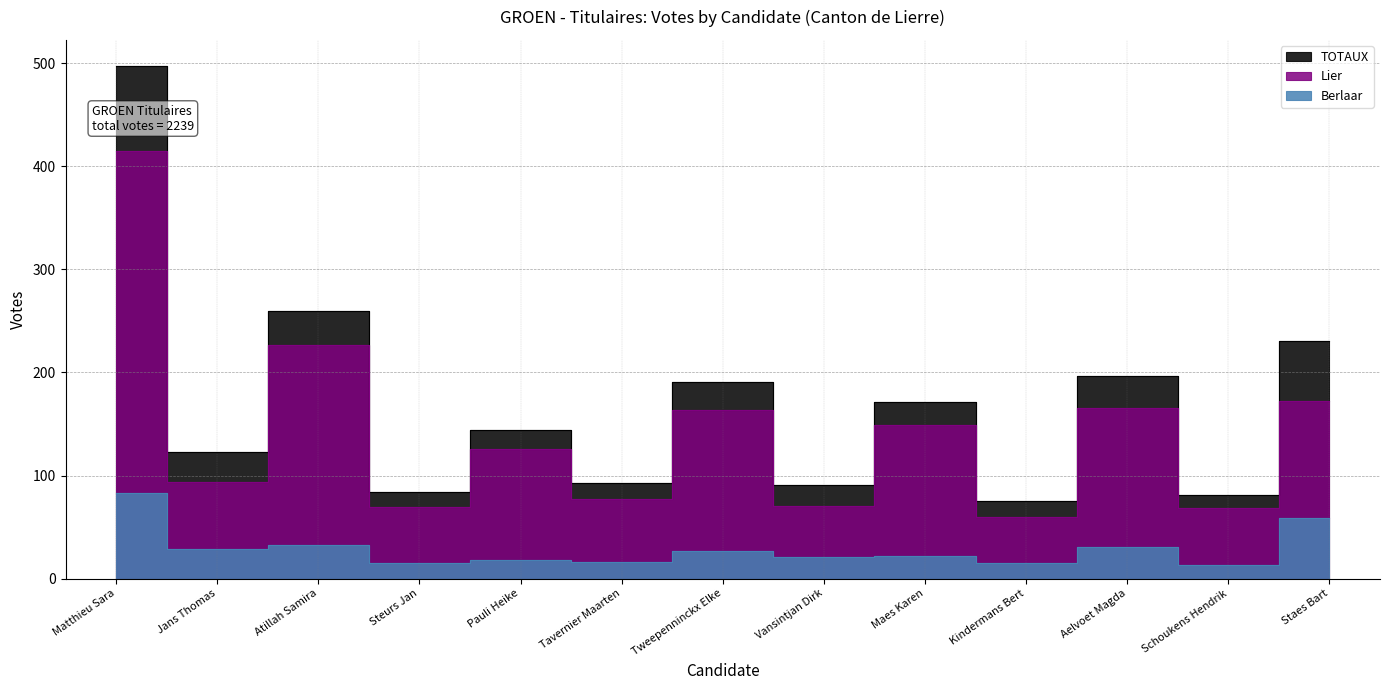

What is the sum of all Berlaar values?

382